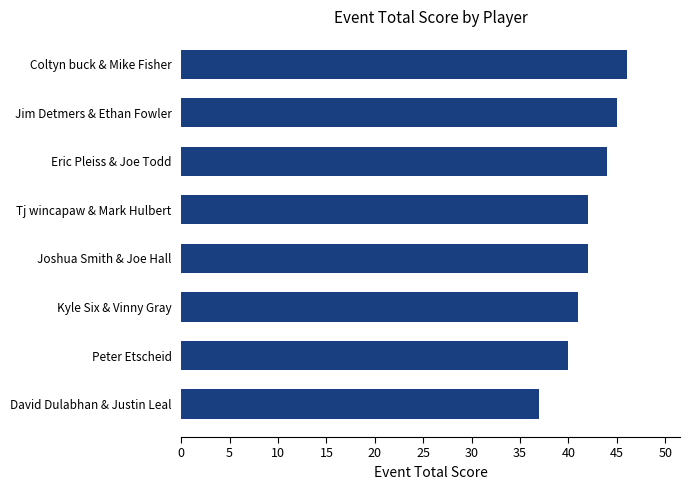

Which has a higher value, Kyle Six & Vinny Gray or Coltyn buck & Mike Fisher?

Coltyn buck & Mike Fisher